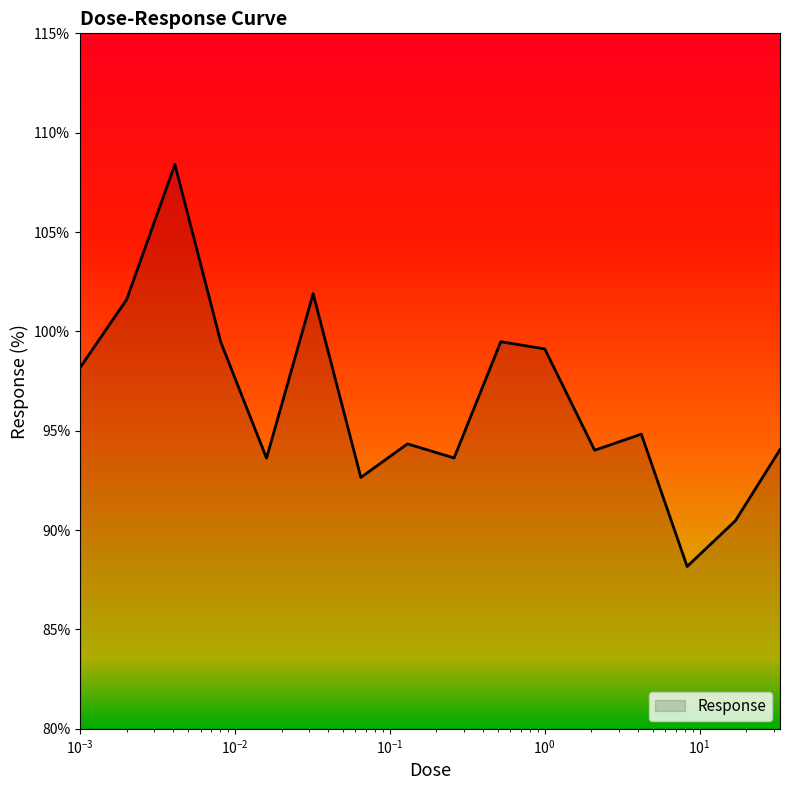

What is the difference between the maximum and minimum values?

20.2